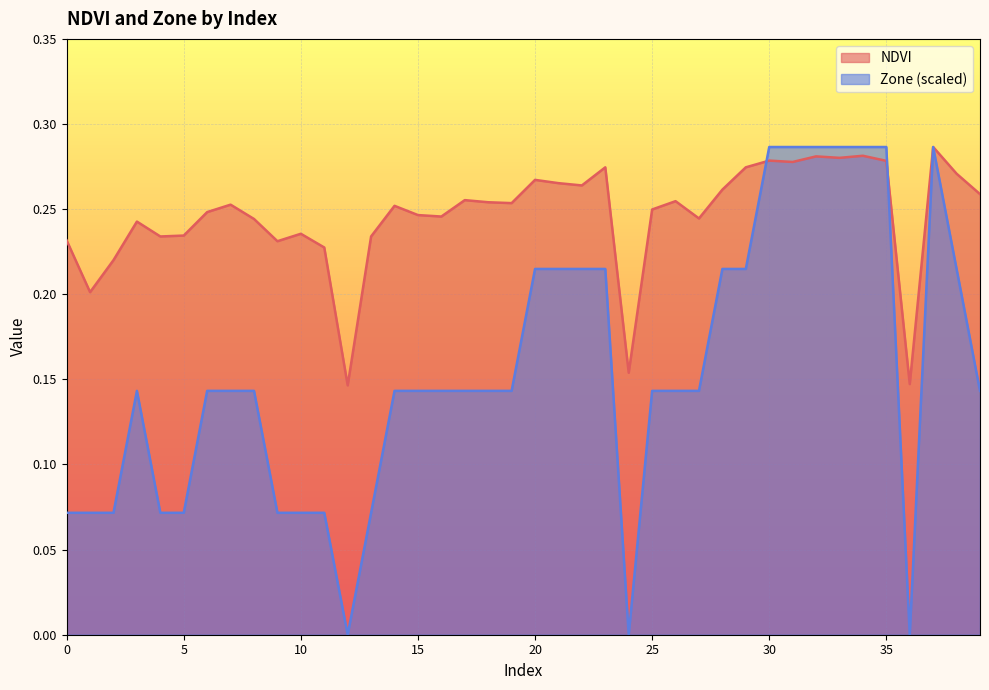

At how many categories does at least one series exceed 0?

40